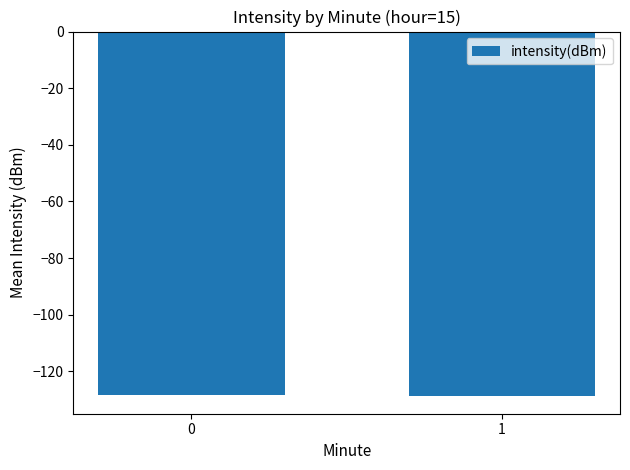

What is the value of the 2nd bar from the left?

-128.5